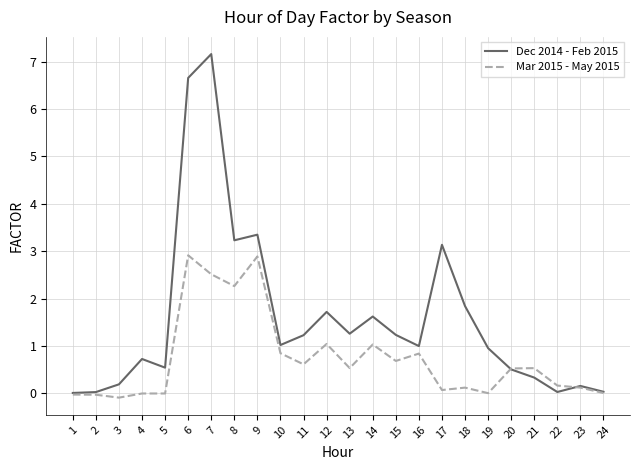

Which series has the largest range (max minus min)?

Dec 2014 - Feb 2015